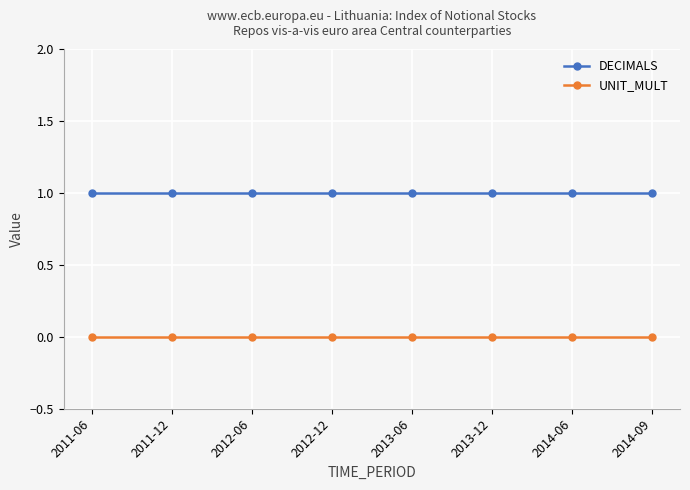

Which series has the largest total across all categories?

DECIMALS